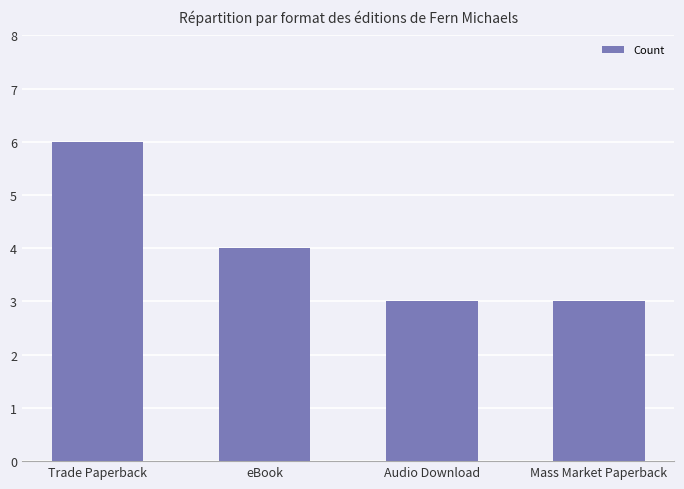

What is the value of the 2nd bar from the left?

4